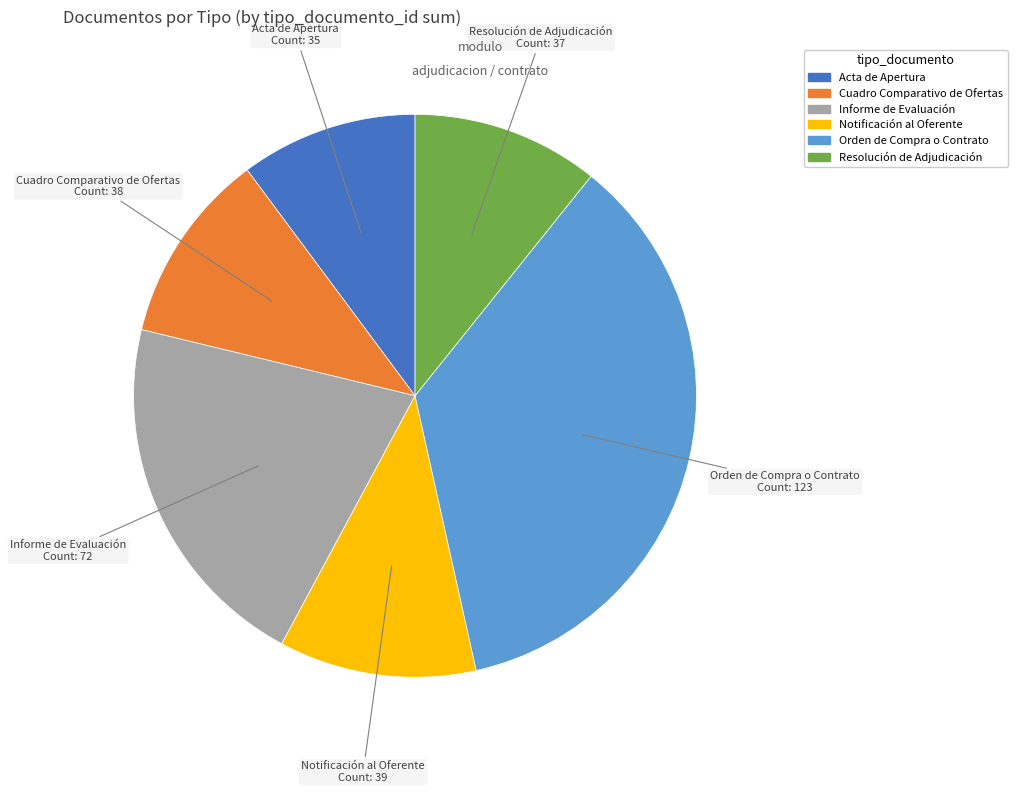

What is the largest slice in the pie chart?

Orden de Compra o Contrato